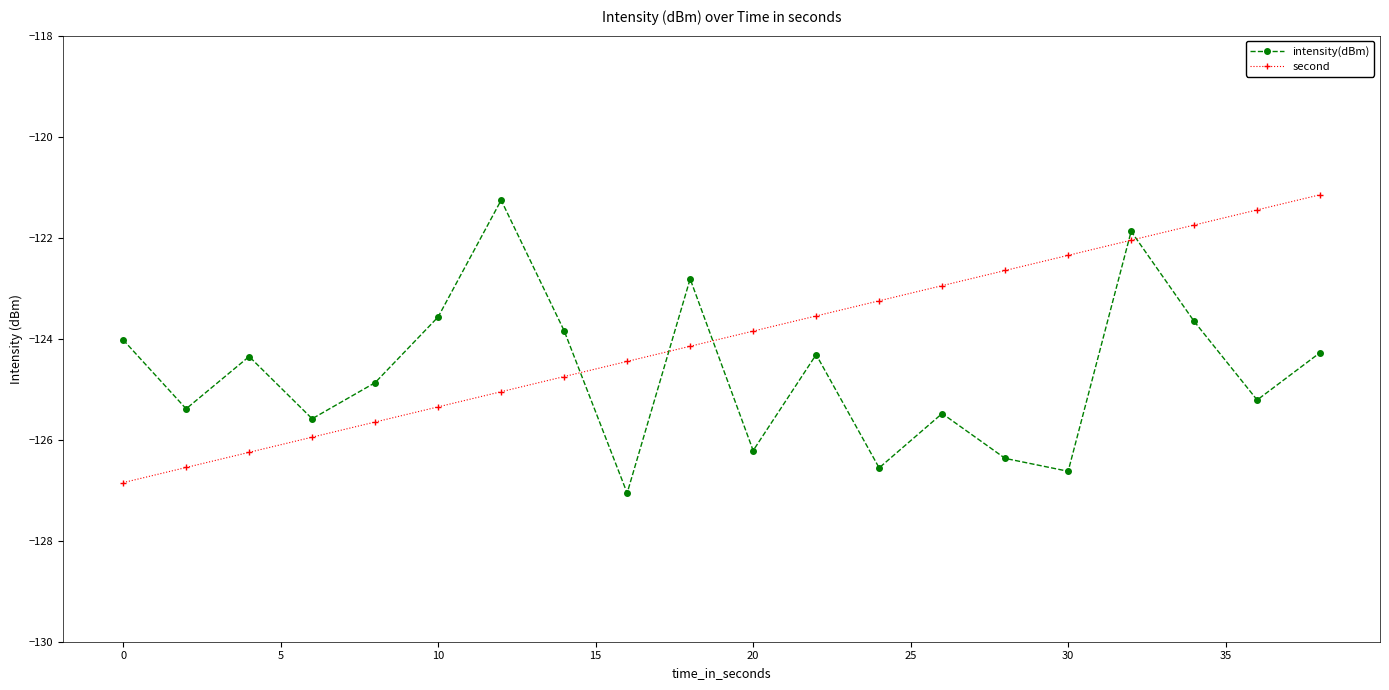

How many intersections are there between intensity(dBm) and second?

5